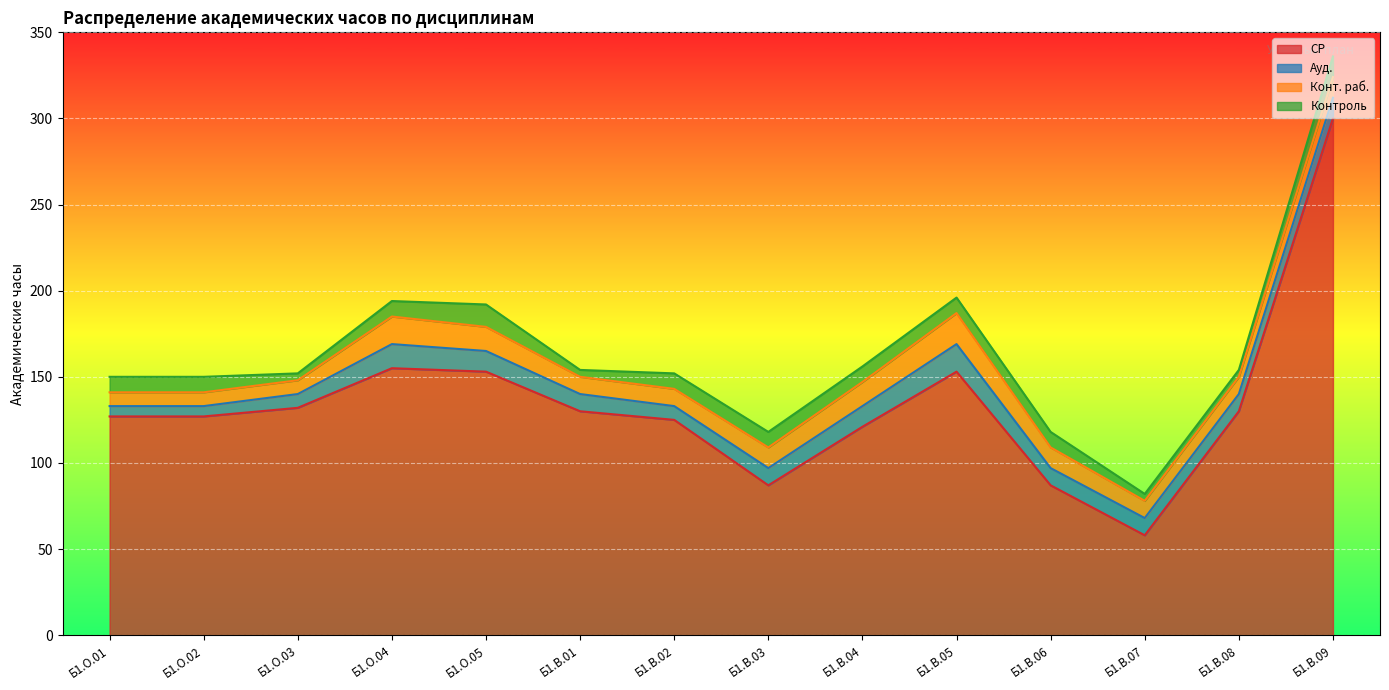

Which series has the widest spread of values?

СР